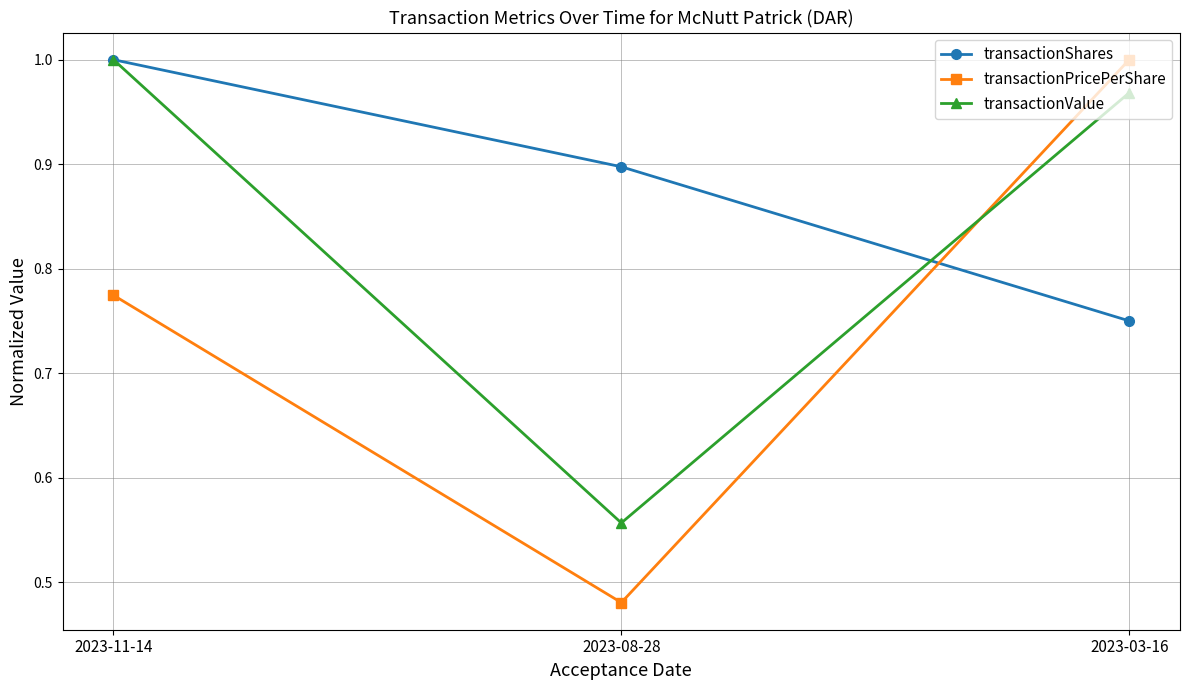

What position from the right is 2023-08-28?

2